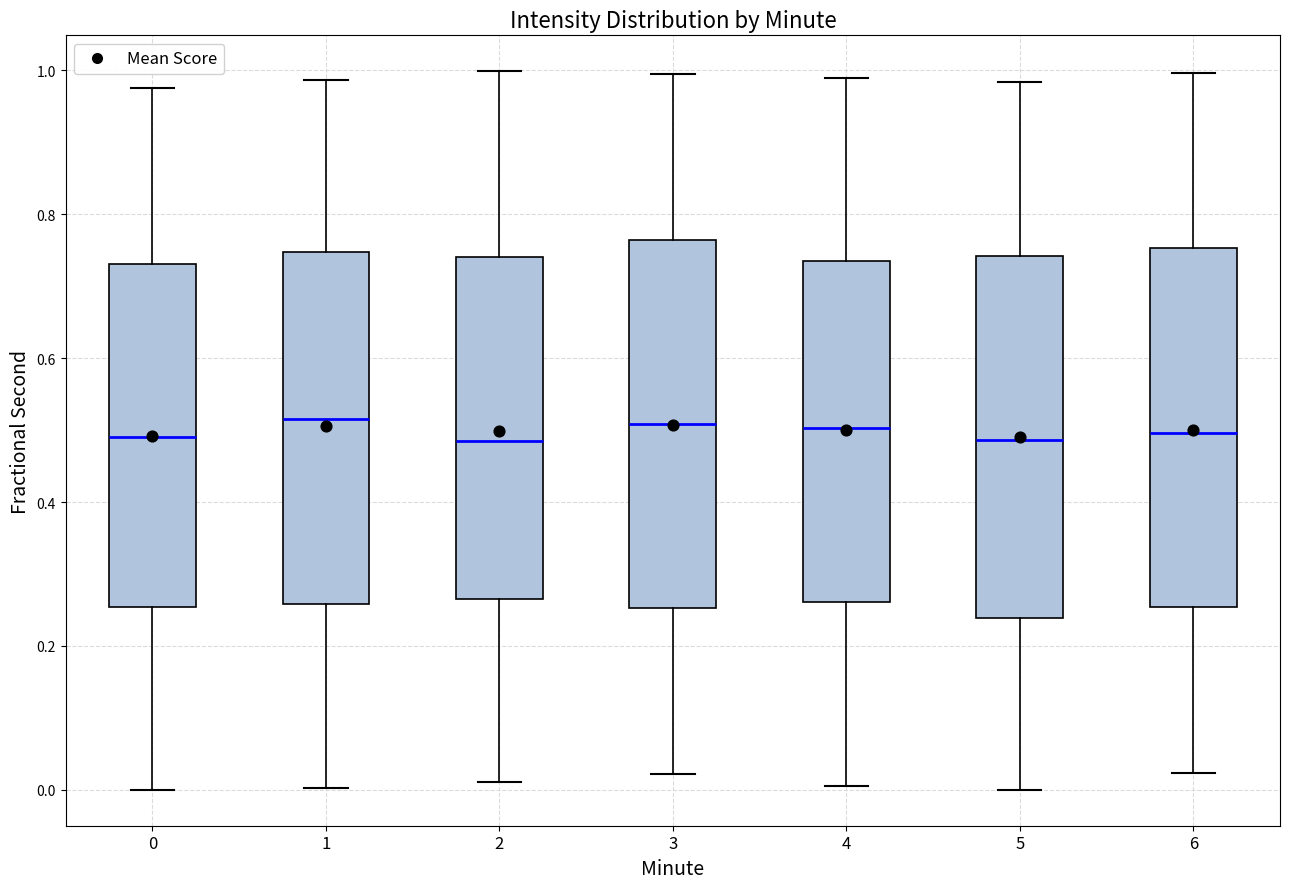

Reading left to right, read every box against the y-axis: the position of its median line, the range the box covers, and the ends of its whiskers. The values are not printed on the chart, so give them approximately, as read against the axis.

0: median 0.50, box 0.26 to 0.74, whiskers 0.00 to 0.98
1: median 0.52, box 0.26 to 0.74, whiskers 0.00 to 0.98
2: median 0.48, box 0.26 to 0.74, whiskers 0.02 to 1.00
3: median 0.50, box 0.26 to 0.76, whiskers 0.02 to 1.00
4: median 0.50, box 0.26 to 0.74, whiskers 0.00 to 0.98
5: median 0.48, box 0.24 to 0.74, whiskers 0.00 to 0.98
6: median 0.50, box 0.26 to 0.76, whiskers 0.02 to 1.00